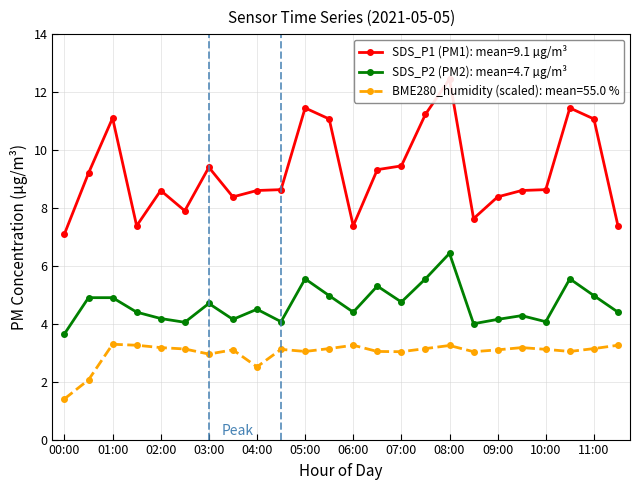

True or false: SDS_P2 and BME280_humidity intersect in this chart.

False